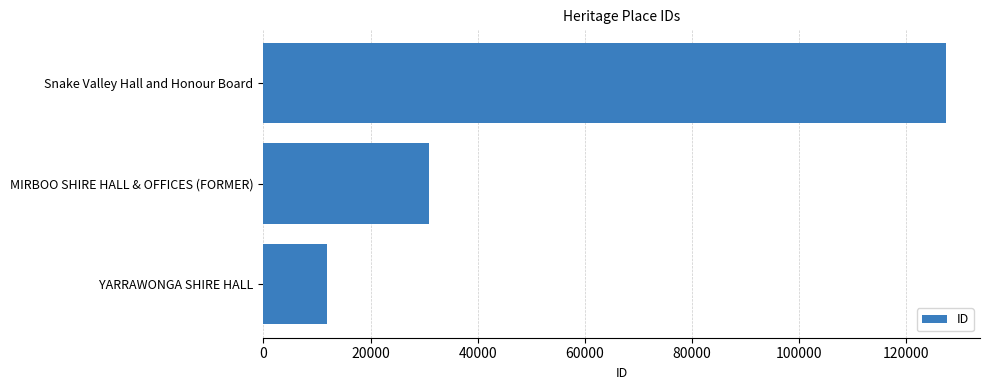

Which category has the lowest value across all series?

YARRAWONGA SHIRE HALL